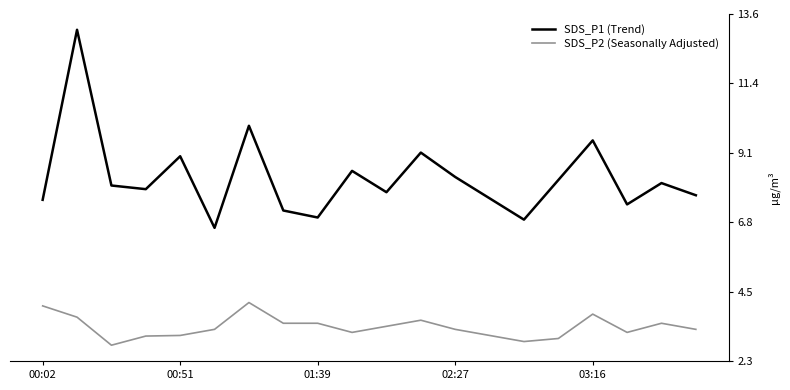

What is the total value across all series at 14?

9.8